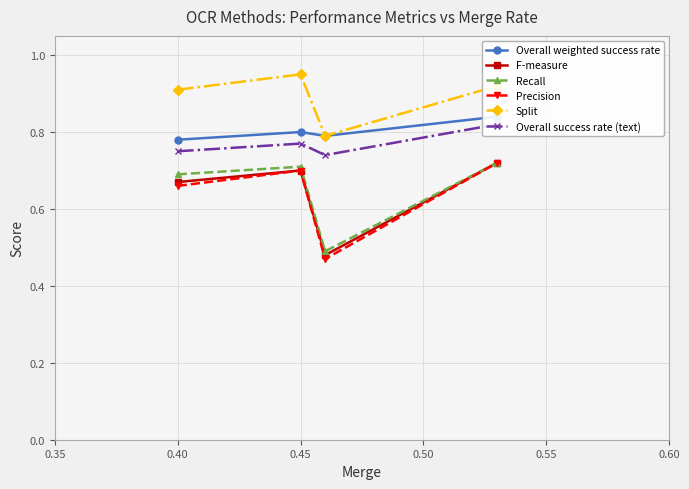

Rank the series by their maximum value, from lowest to highest.

F-measure, Recall, Precision, Overall success rate (text), Overall weighted success rate, Split